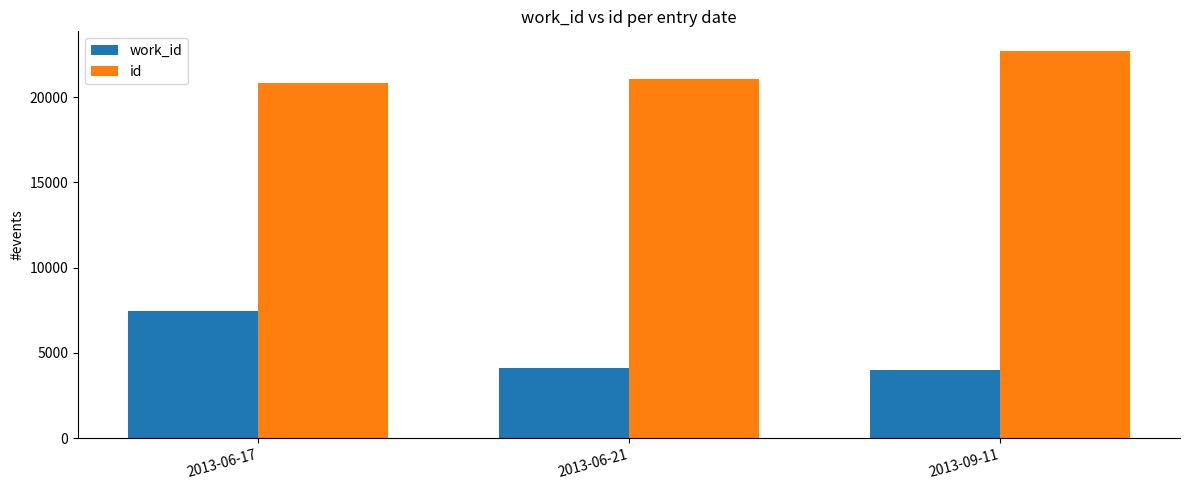

Count the number of data series in this chart.

2